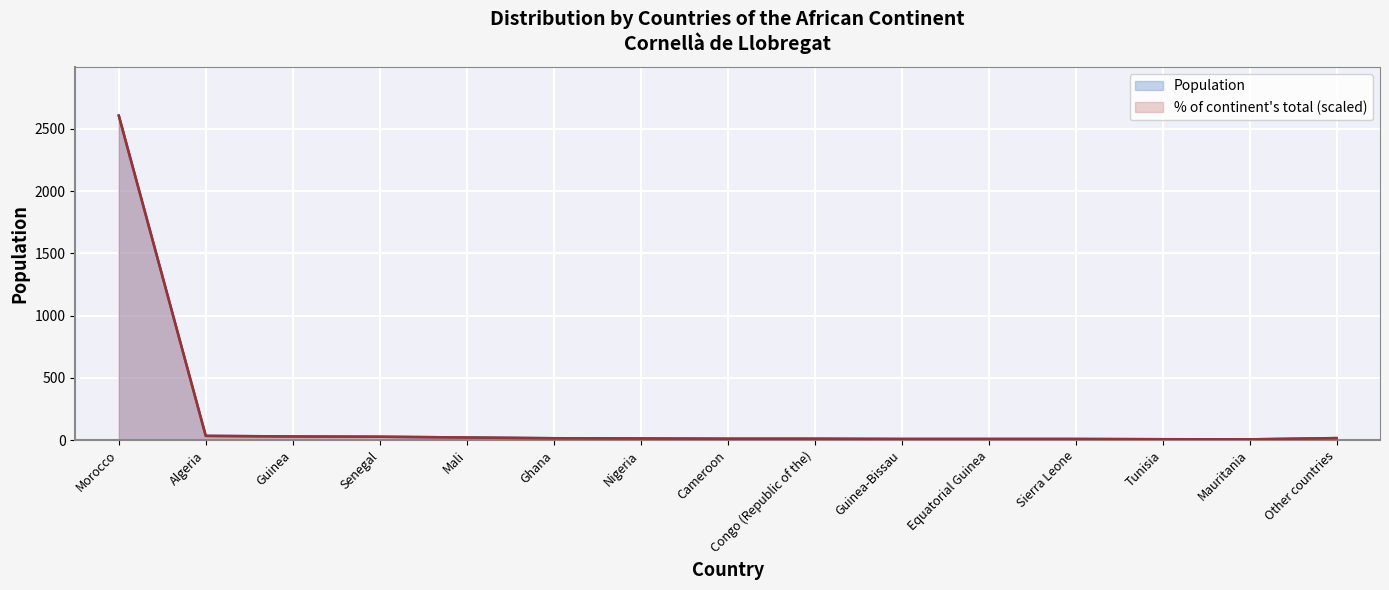

Rank the series by their maximum value, from highest to lowest.

Population, % of continent's total (scaled)